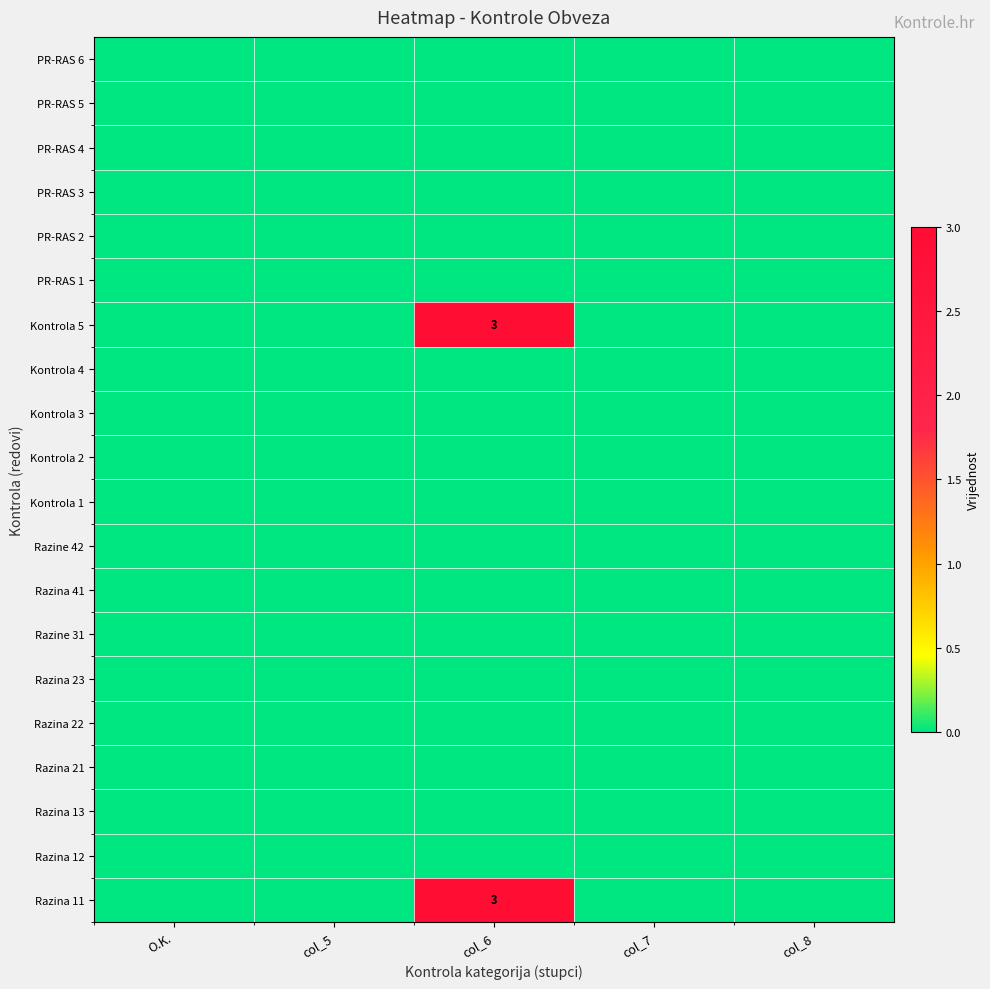

Which has a higher value, O.K. or col_7?

O.K.